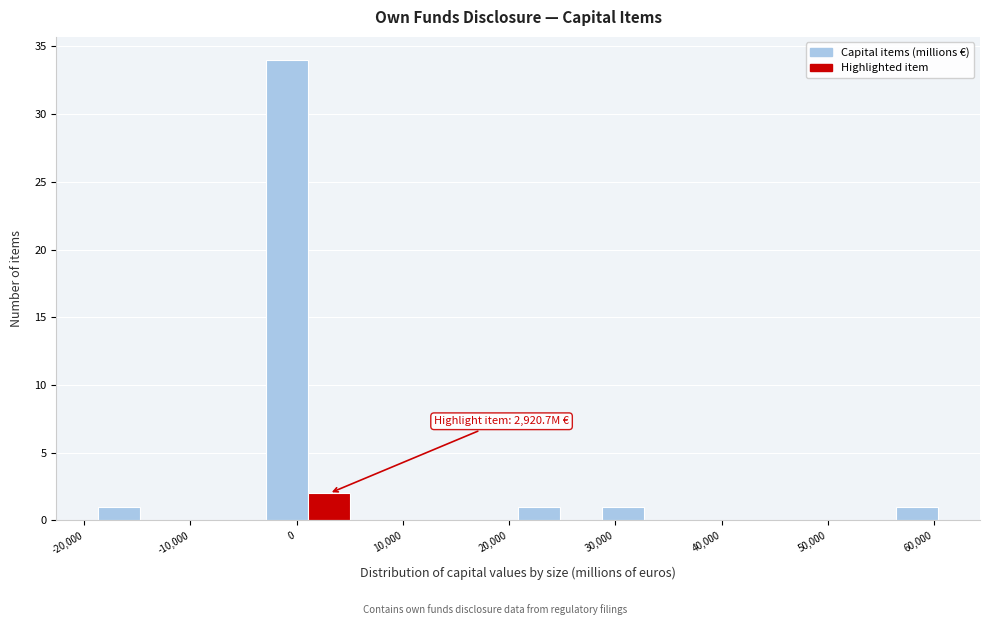

Read against the x-axis, roughly where is the centre of the tallest bar?

-1000